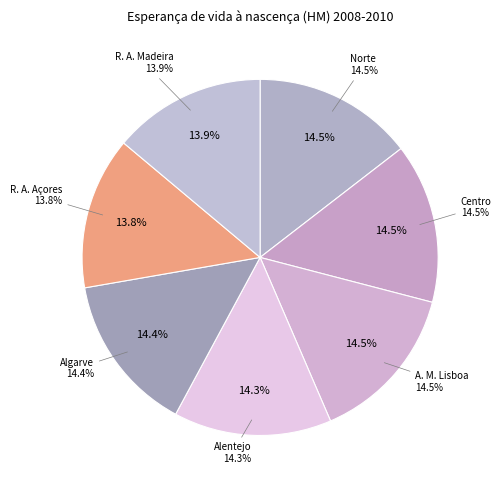

To the nearest percent, what percentage of the pie is Norte?

15%